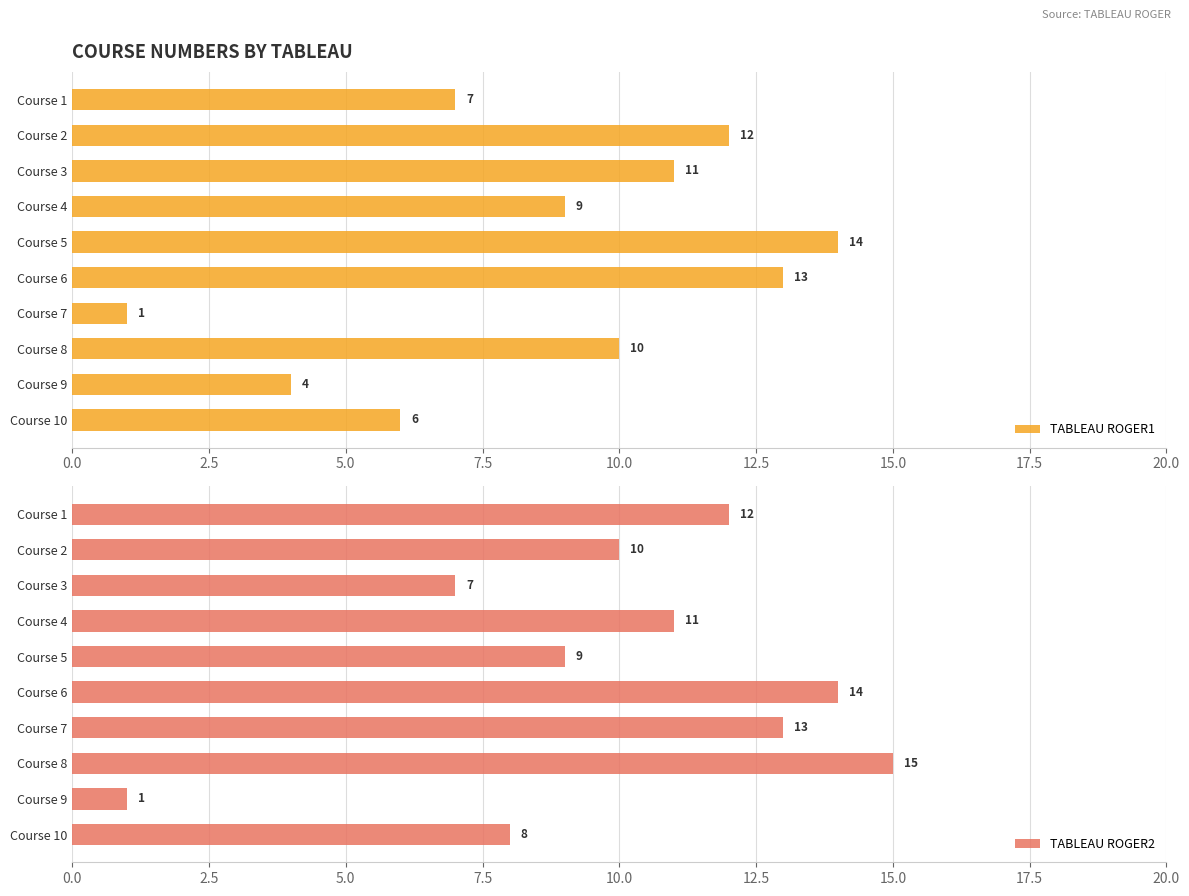

What is the highest value of the TABLEAU ROGER1 series?

14